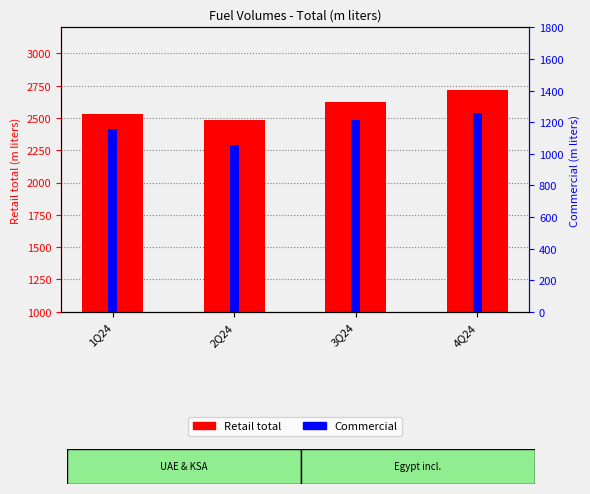

The Retail total series shows 2619.1 at 3Q24. True or false?

True